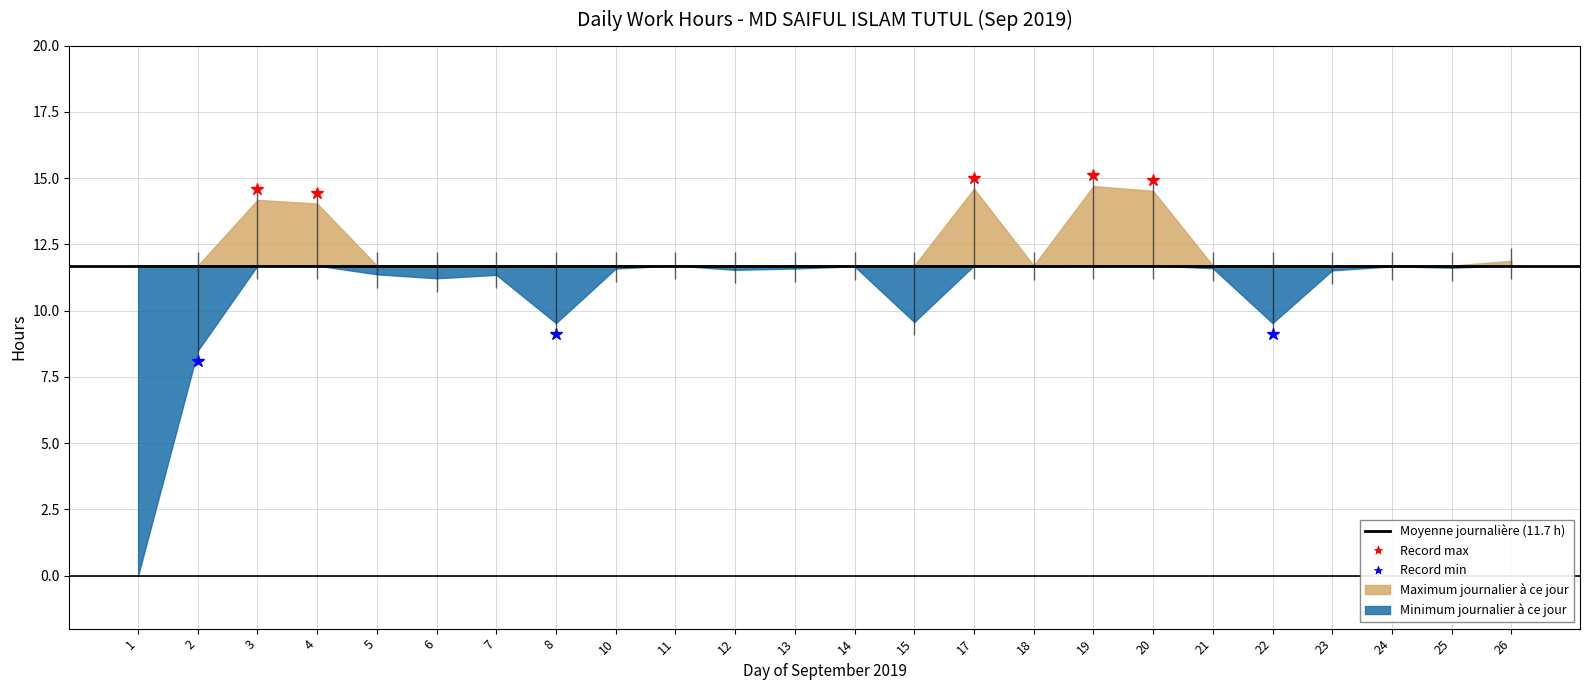

True or false: Overtime and Low Hours intersect in this chart.

False